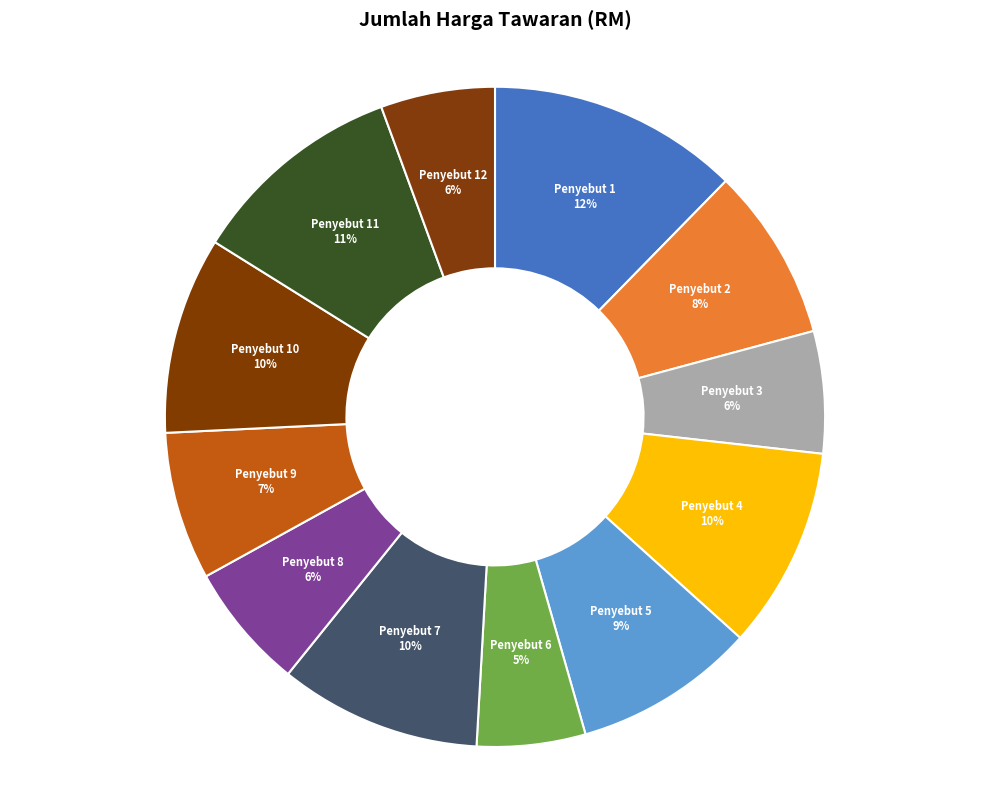

To the nearest percent, what is the average slice percentage?

8%